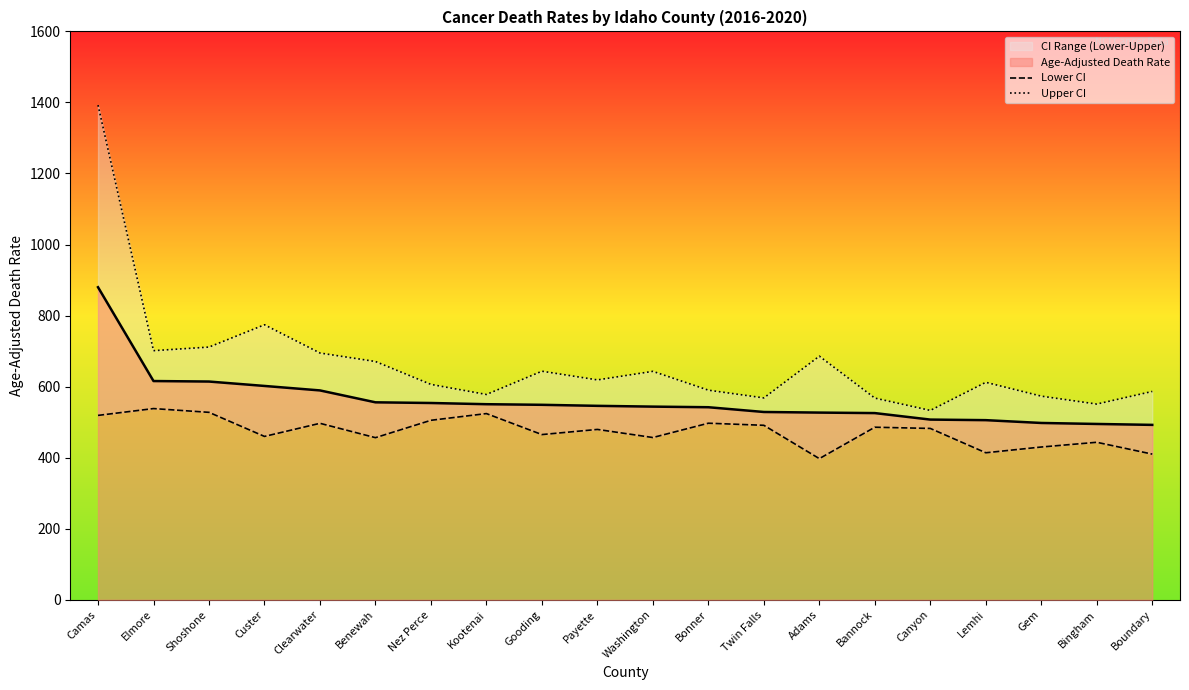

Where is the first local maximum for Upper CI?

Custer